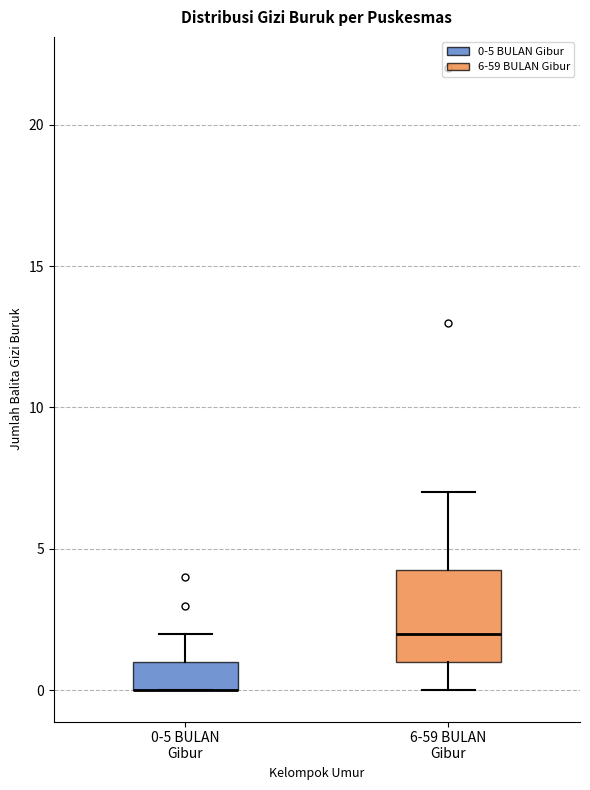

Where does the upper whisker of the box for 6-59 BULAN Gibur end on the y-axis? The values are not printed on the chart, so give them approximately, as read against the axis.

7.0